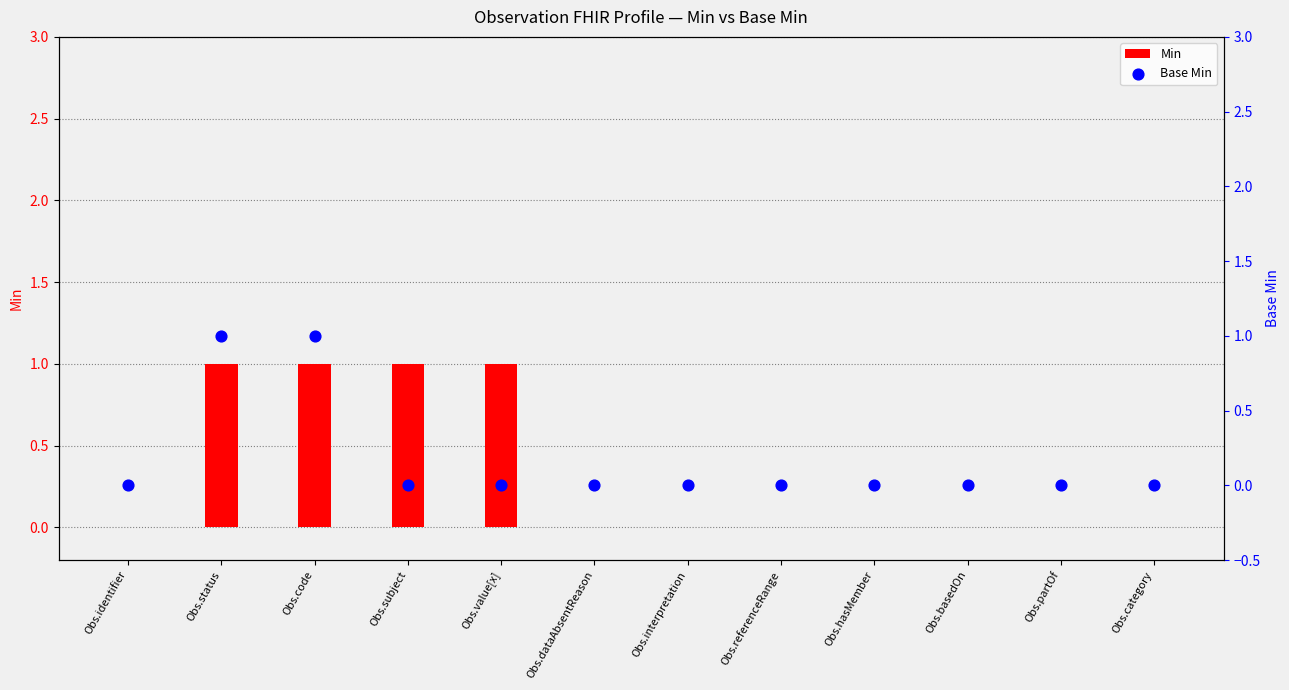

What are all the series names shown in the legend?

Min, Base Min